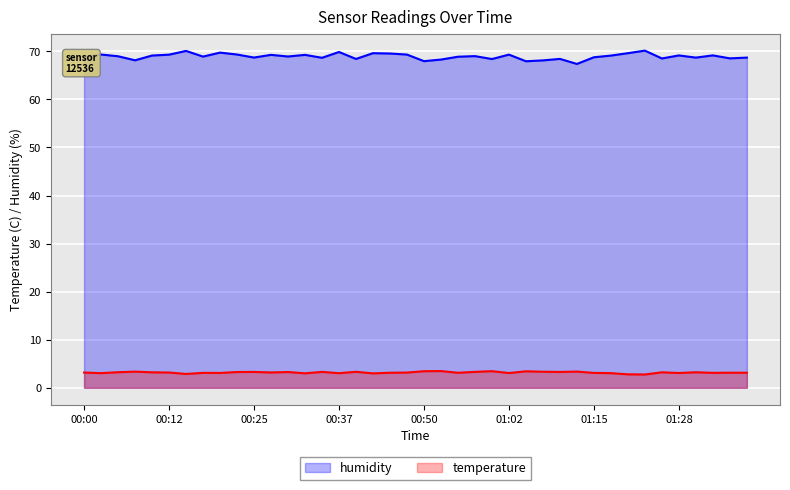

True or false: temperature and humidity intersect in this chart.

False